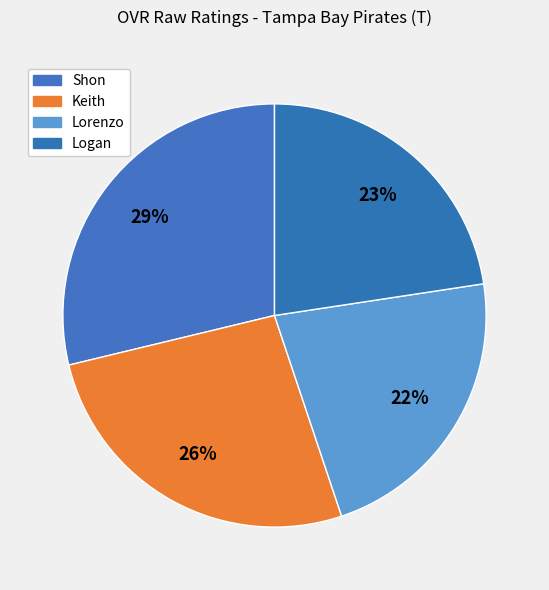

The Shon slice represents 29% of the pie. True or false?

True